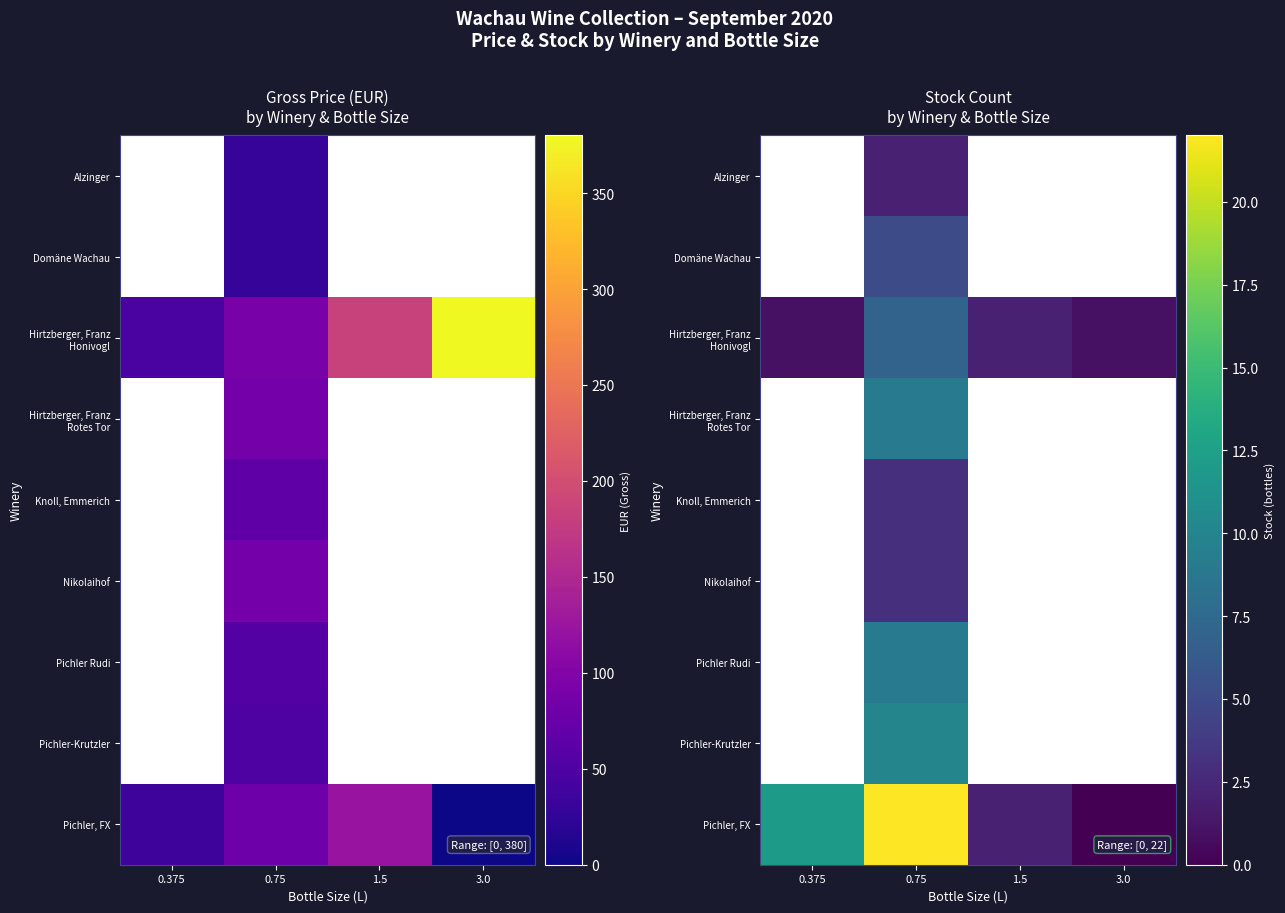

At 0.75, list the series in order from largest to smallest.

Pichler, FX, Pichler-Krutzler, Hirtzberger, Franz Rotes Tor, Pichler Rudi, Hirtzberger, Franz Honivogl, Domäne Wachau, Knoll, Emmerich, Nikolaihof, Alzinger